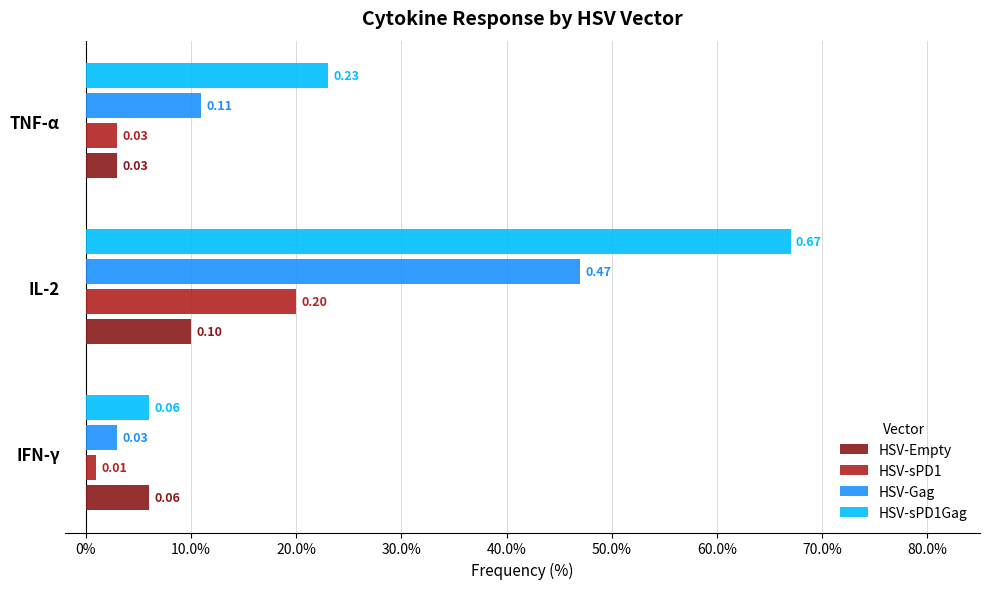

At which label does HSV-Empty reach its minimum?

TNF-α